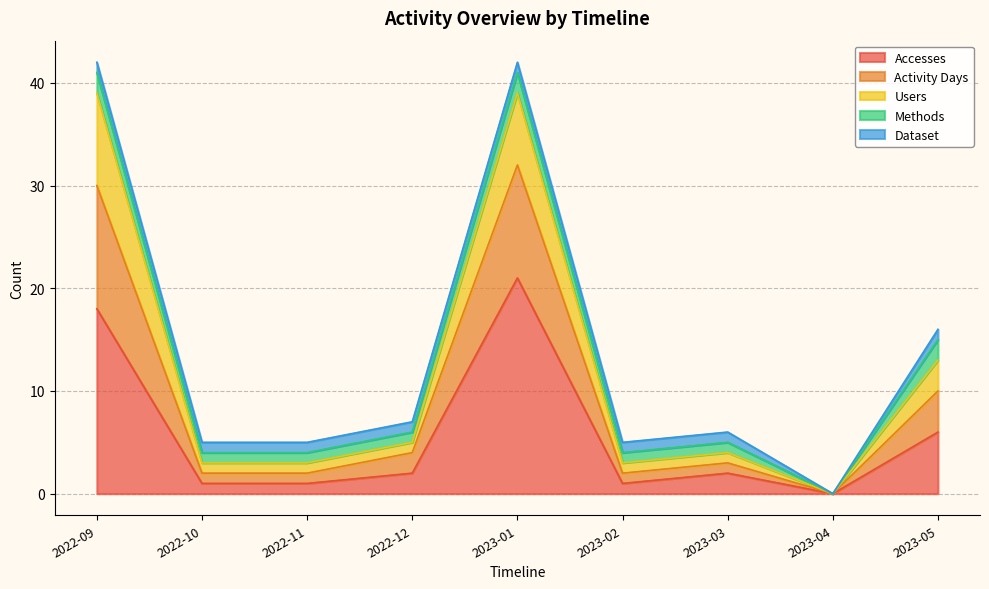

Where does the Activity Days series first go above 4?

2022-09